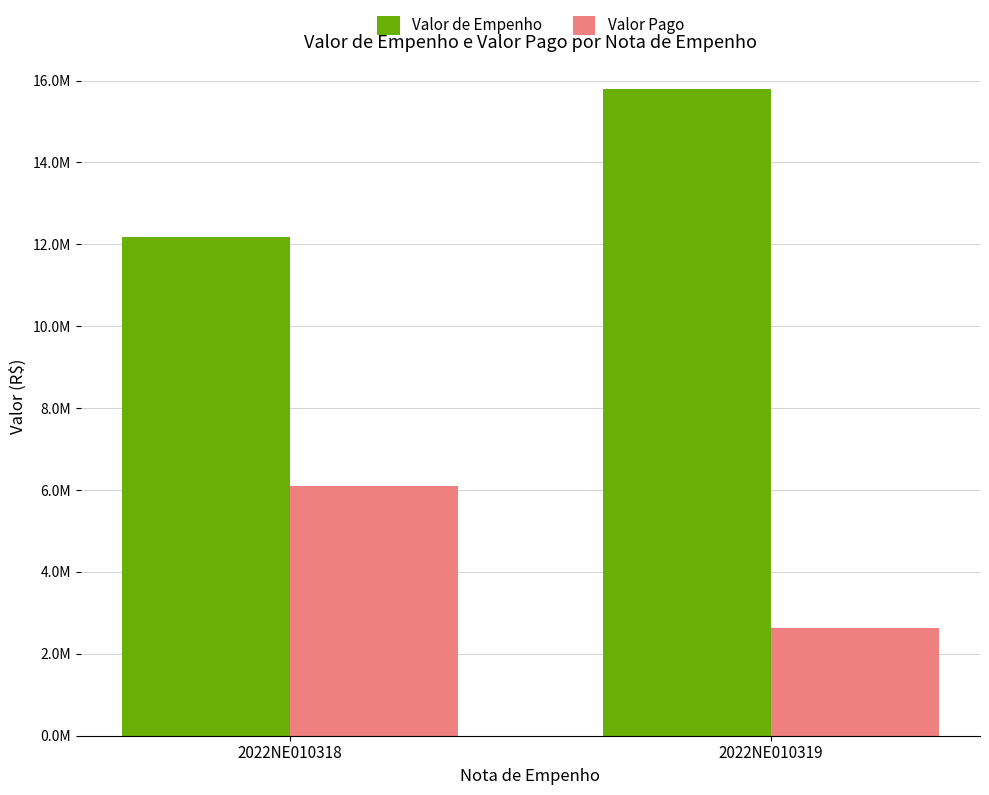

Reading left to right, transcribe all the data shown in this chart.

Valor de Empenho: 12189680.7	15794150.3
Valor Pago: 6094840.4	2632358.4